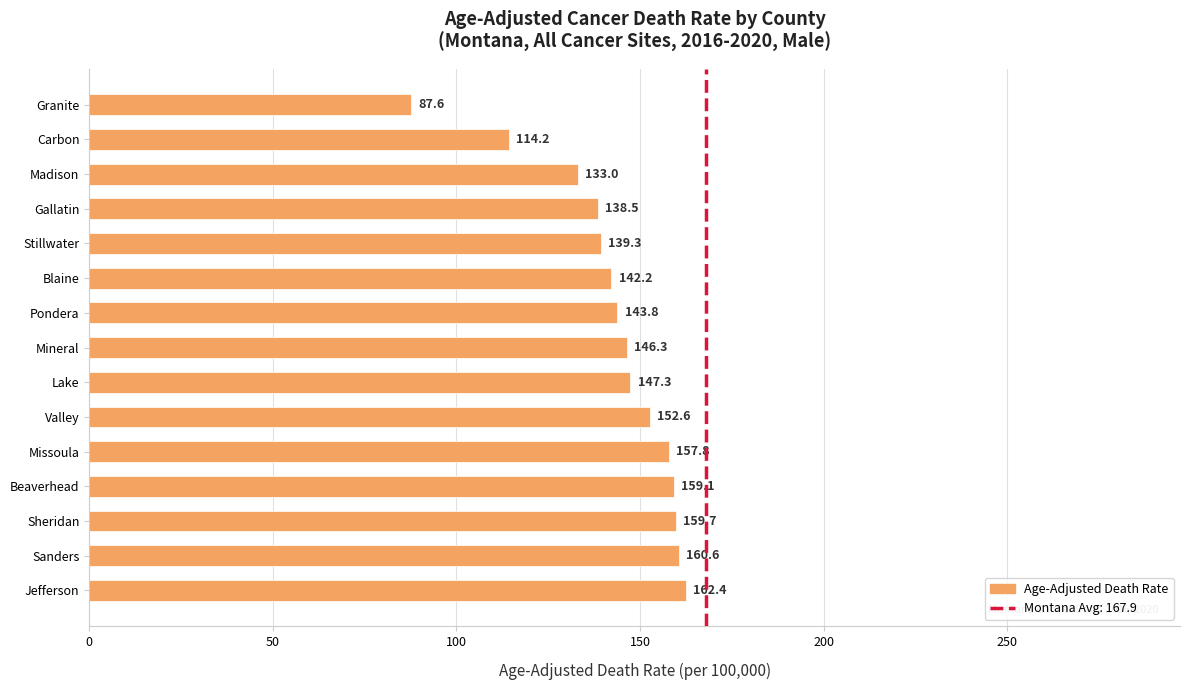

What is the smallest value displayed?

87.6